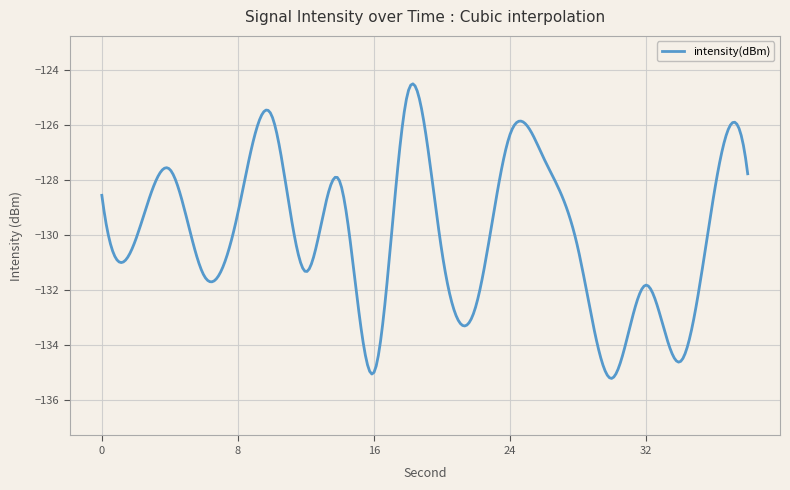

What is the maximum value shown in the chart?

-124.5